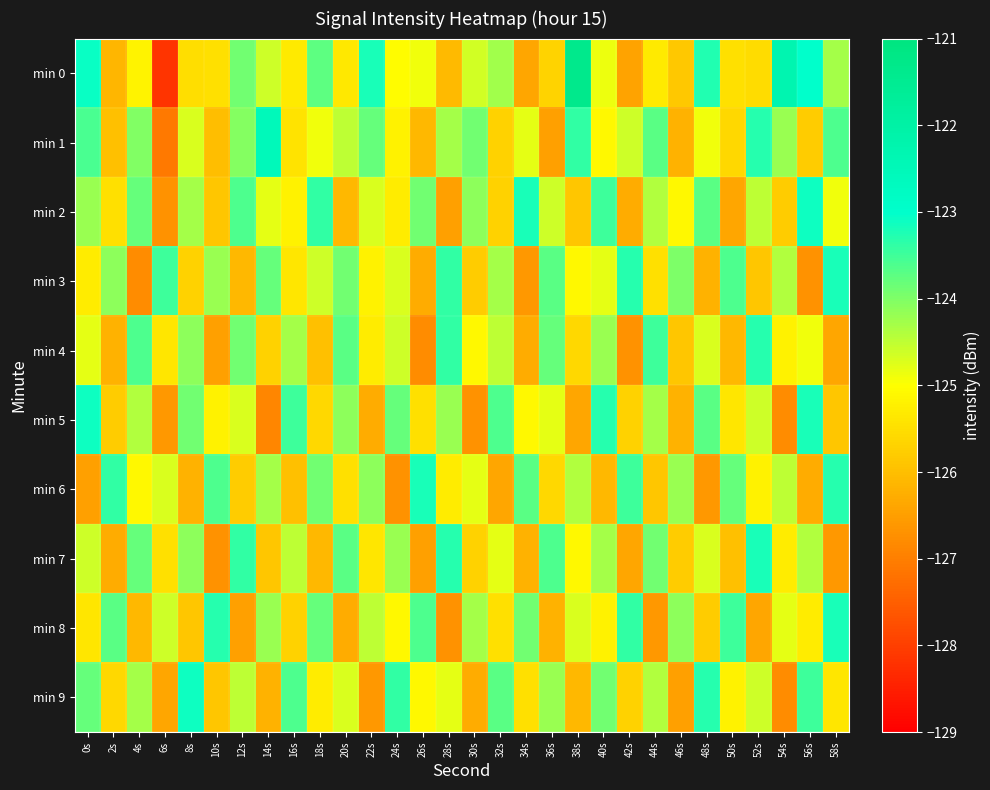

Which series has the widest spread of values?

min 0